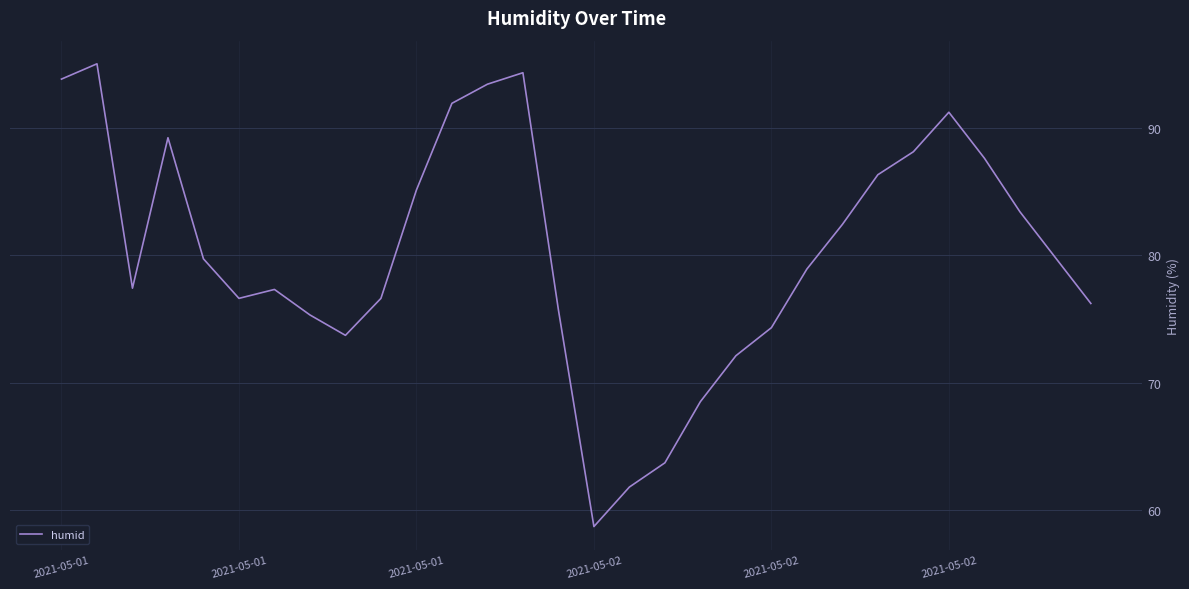

What is the difference between the maximum and minimum values?

36.3